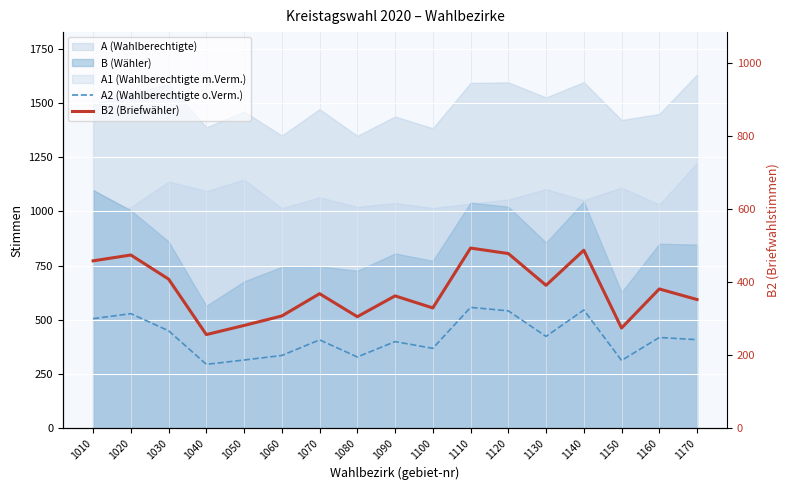

How many categories are shown in the chart?

17